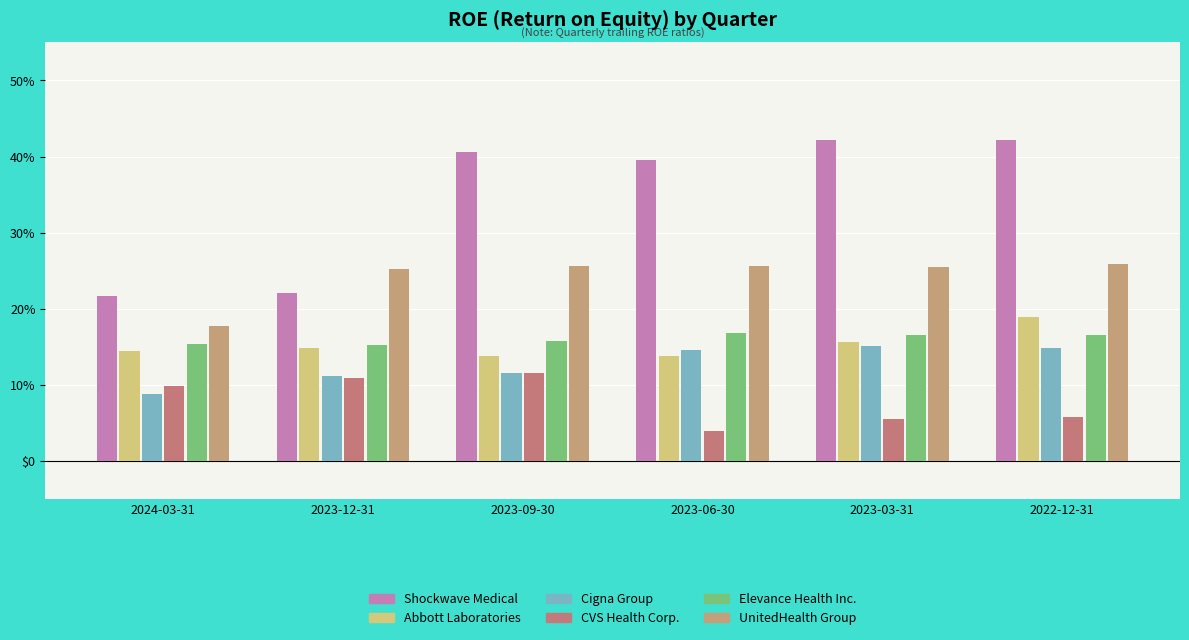

Which series has the largest total across all categories?

Shockwave Medical